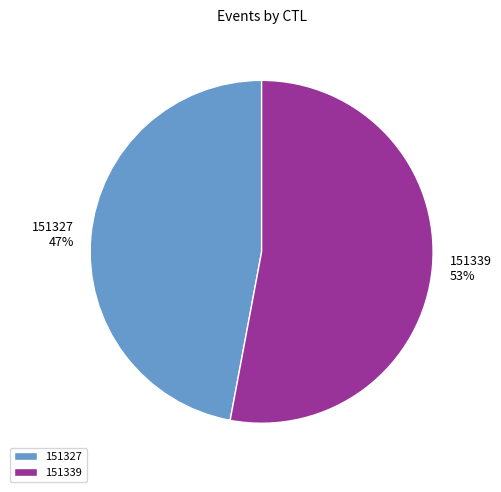

Is there a majority slice in this chart?

Yes